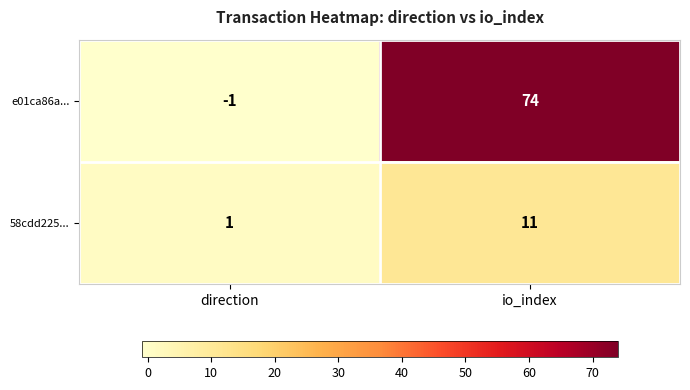

Which series changed the most between direction and io_index?

e01ca86a...